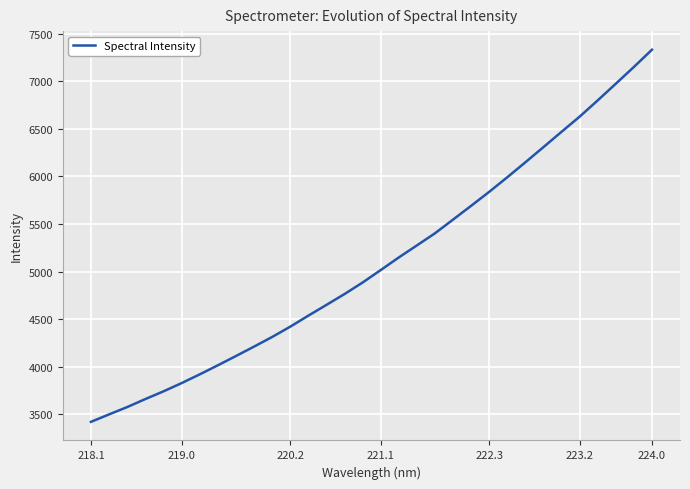

What is the minimum value shown in the chart?

3419.9